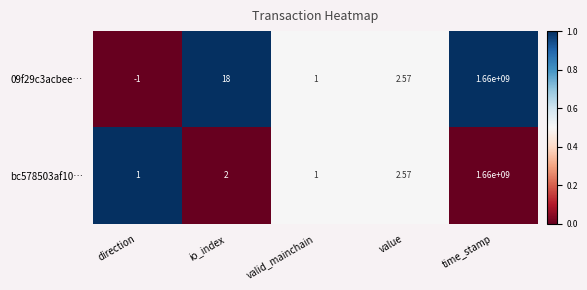

Which series has the widest spread of values?

09f29c3acbee…